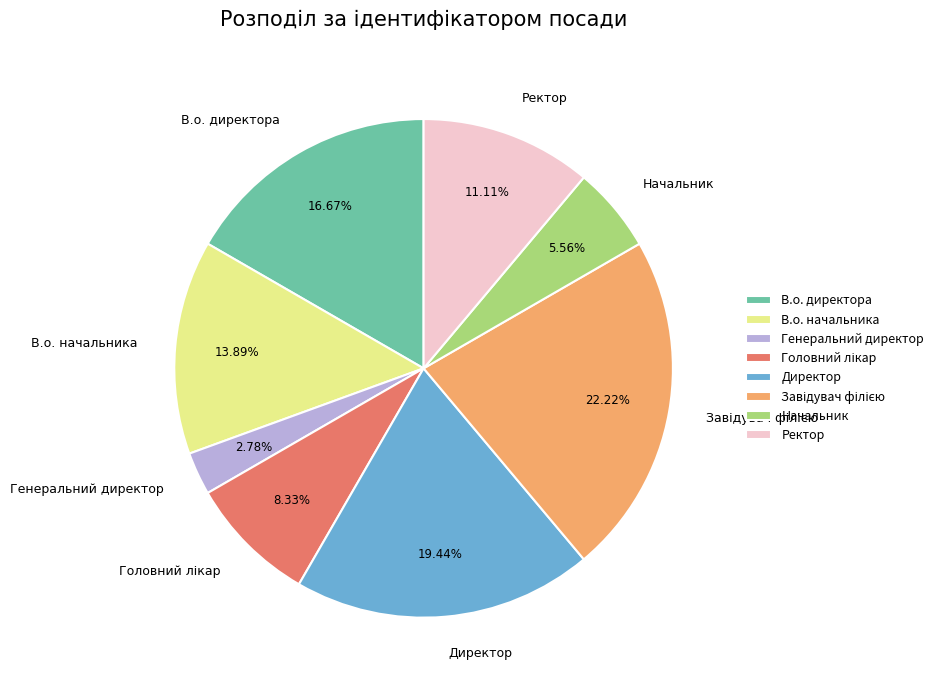

The Ректор slice represents 11% of the pie. True or false?

True